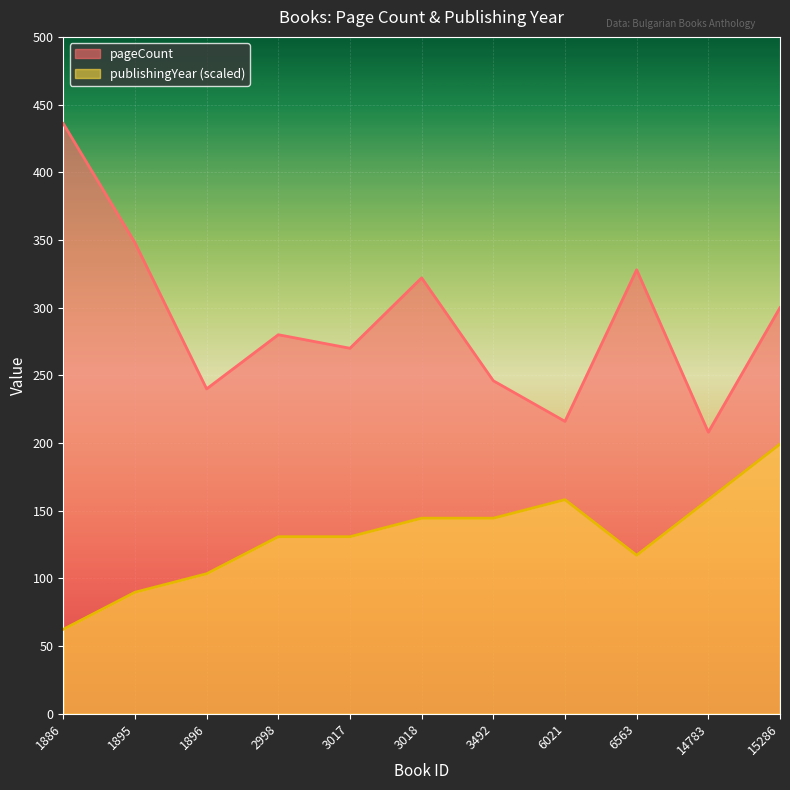

What value does the publishingYear series have at 2998?

130.8